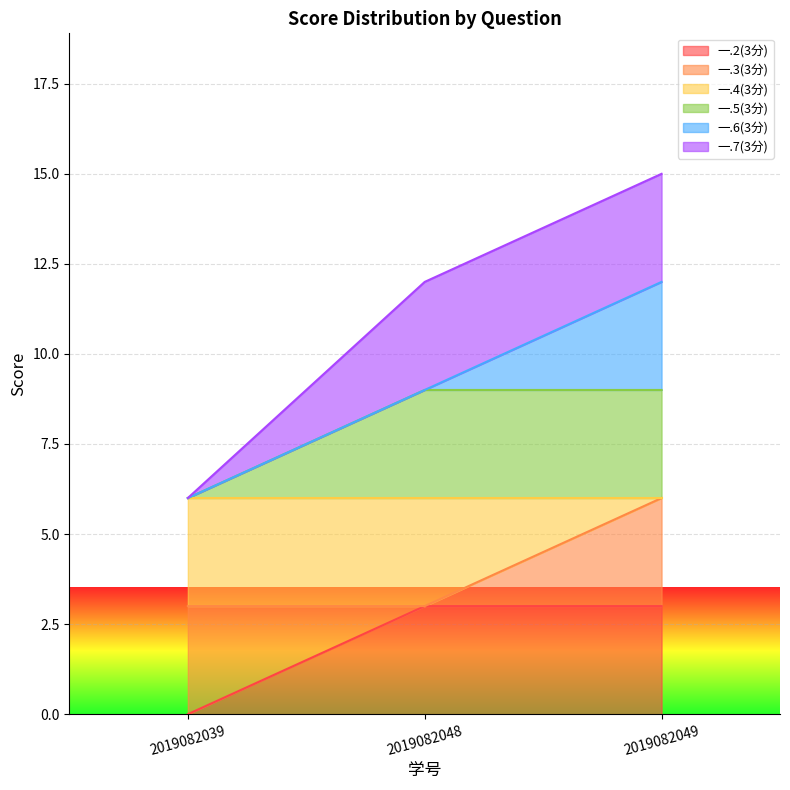

Rank the categories by 一.2(3分) value from highest to lowest.

2019082048, 2019082049, 2019082039